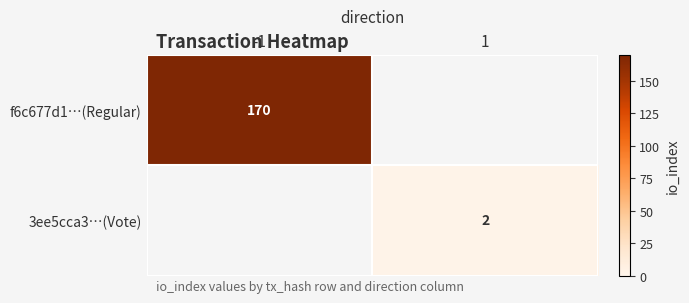

Which series has the widest spread of values?

f6c677d1…(Regular)